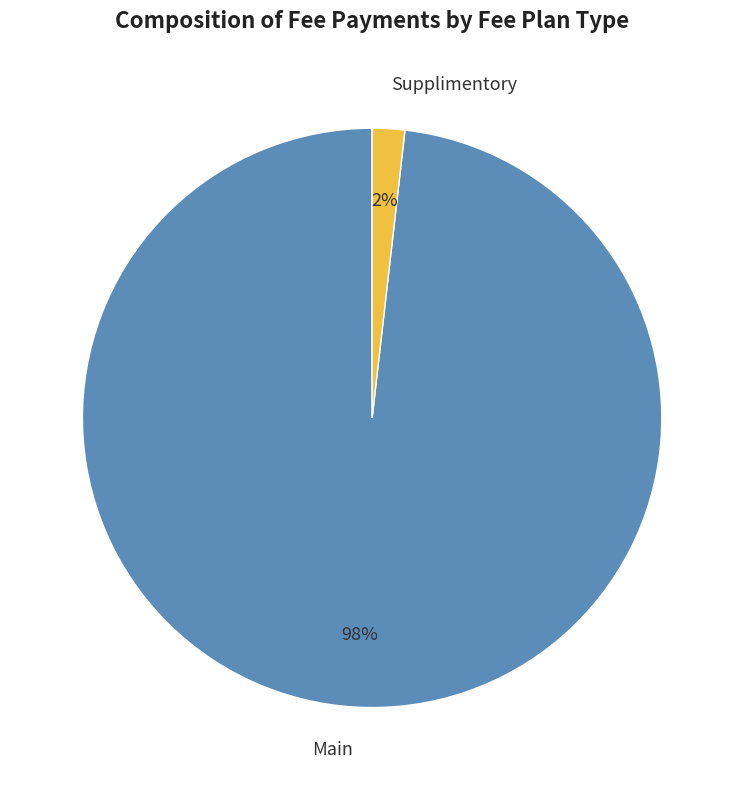

Is there any slice that represents more than half of the pie?

Yes